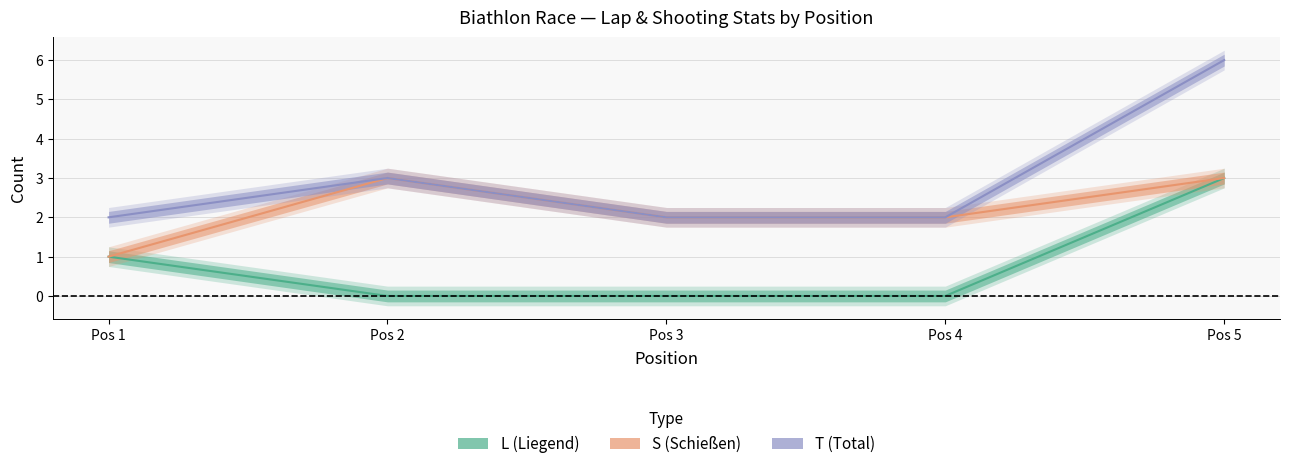

What is the average value of the S series?

2